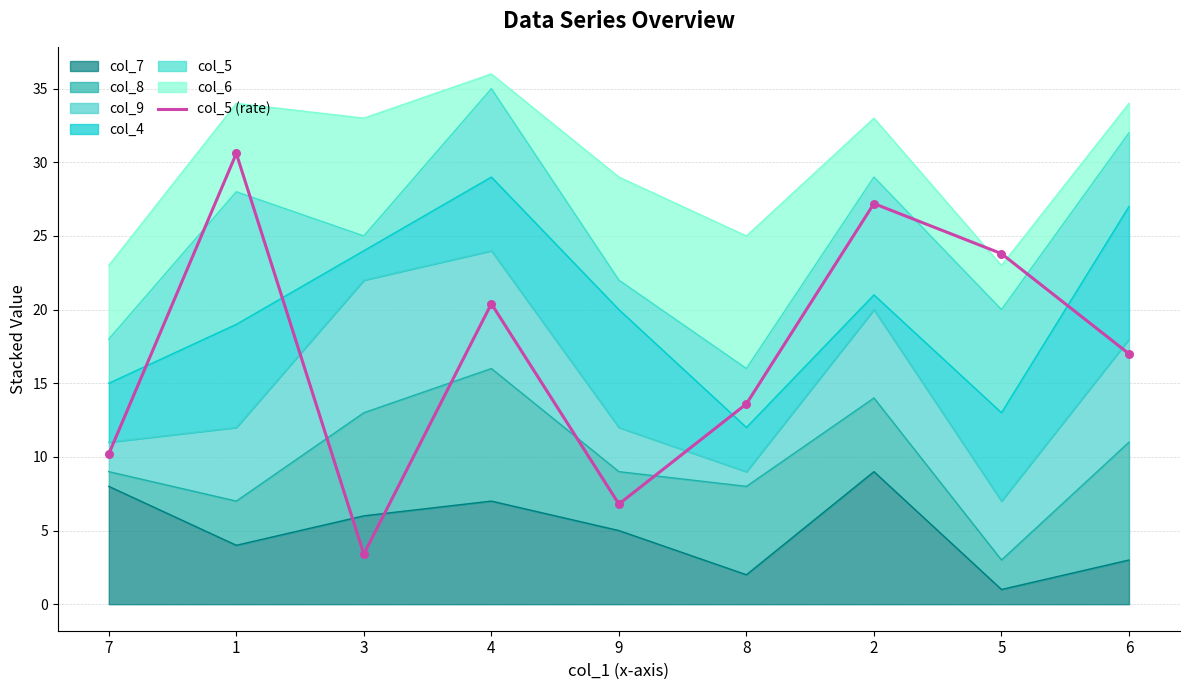

Between 7 and 9, which is larger?

7